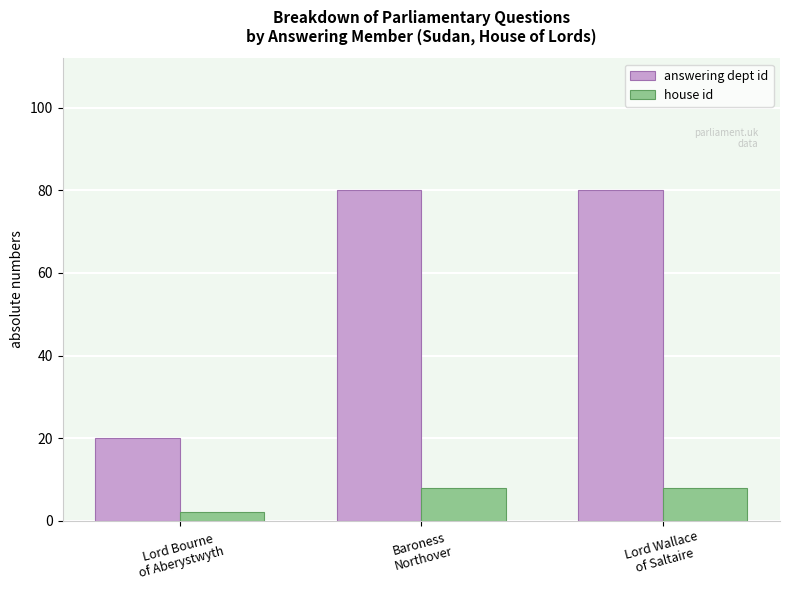

The value of answering dept id at Lord Bourne
of Aberystwyth is 20. True or false?

True